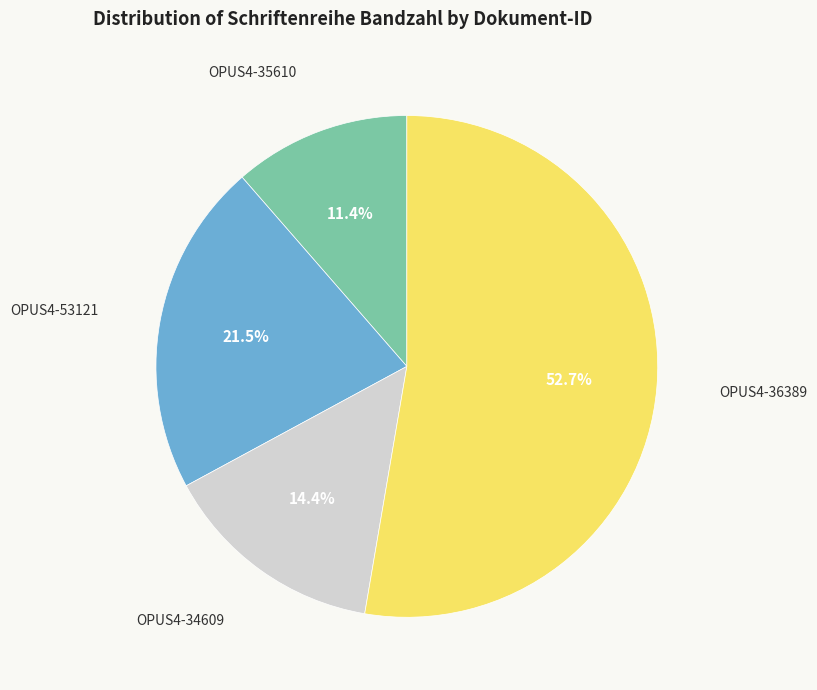

To the nearest percent, what is the average slice percentage?

25%